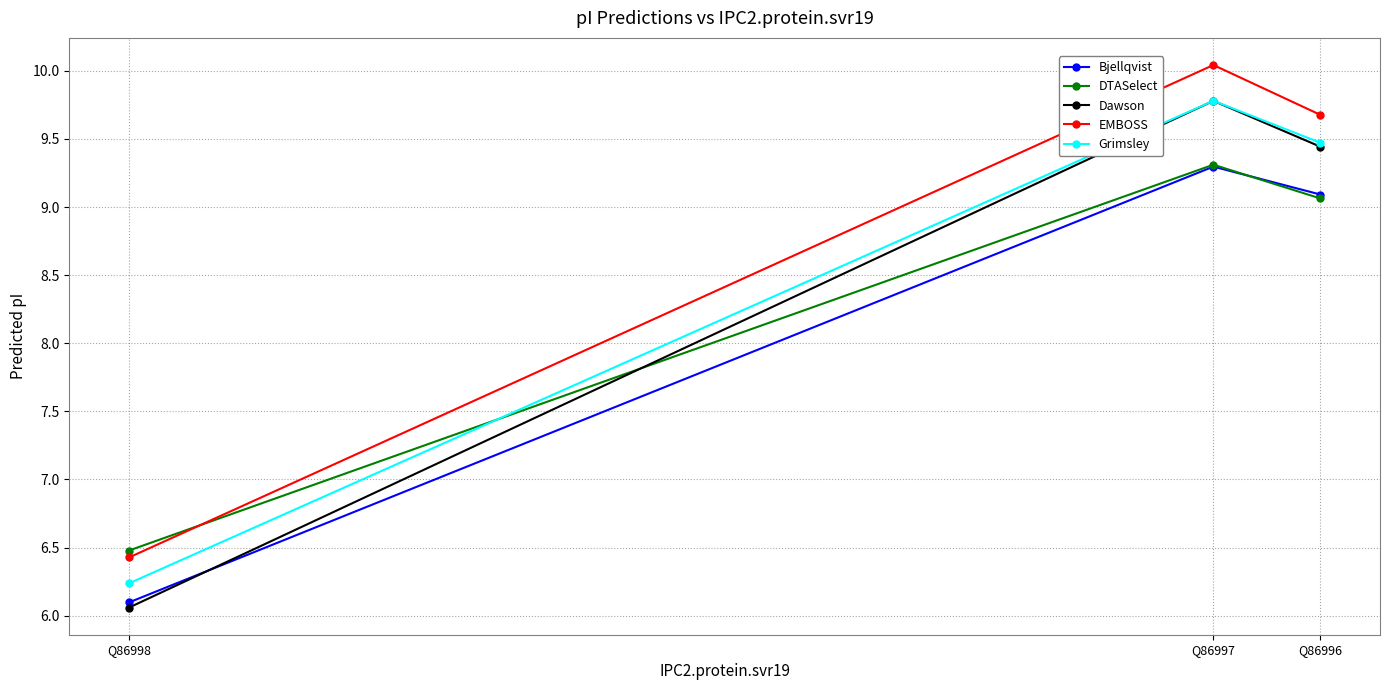

At which category is the sum across all series the highest?

Q86997